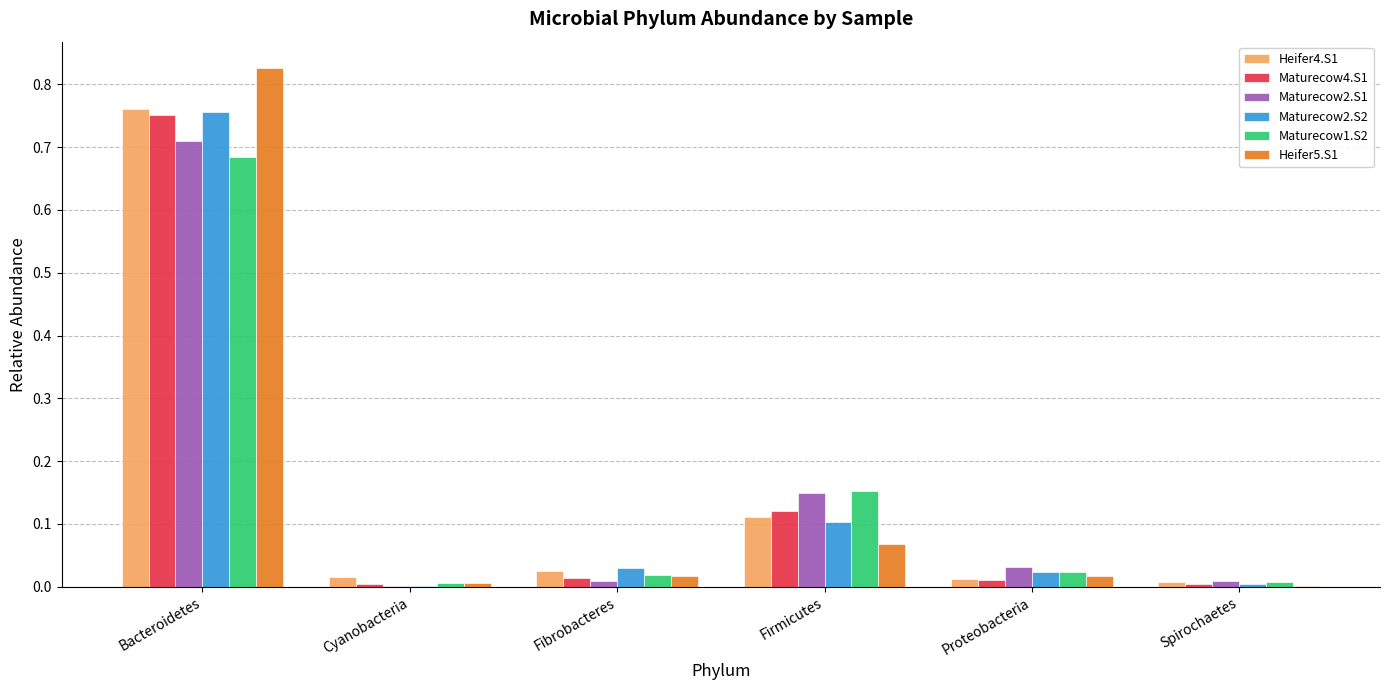

Which label corresponds to the largest value in the chart?

Bacteroidetes